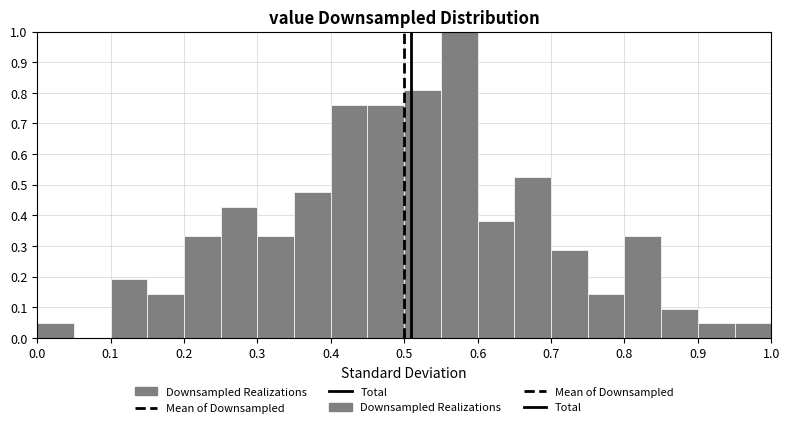

Over which range of the x-axis is the bar tallest?

0.55 to 0.60